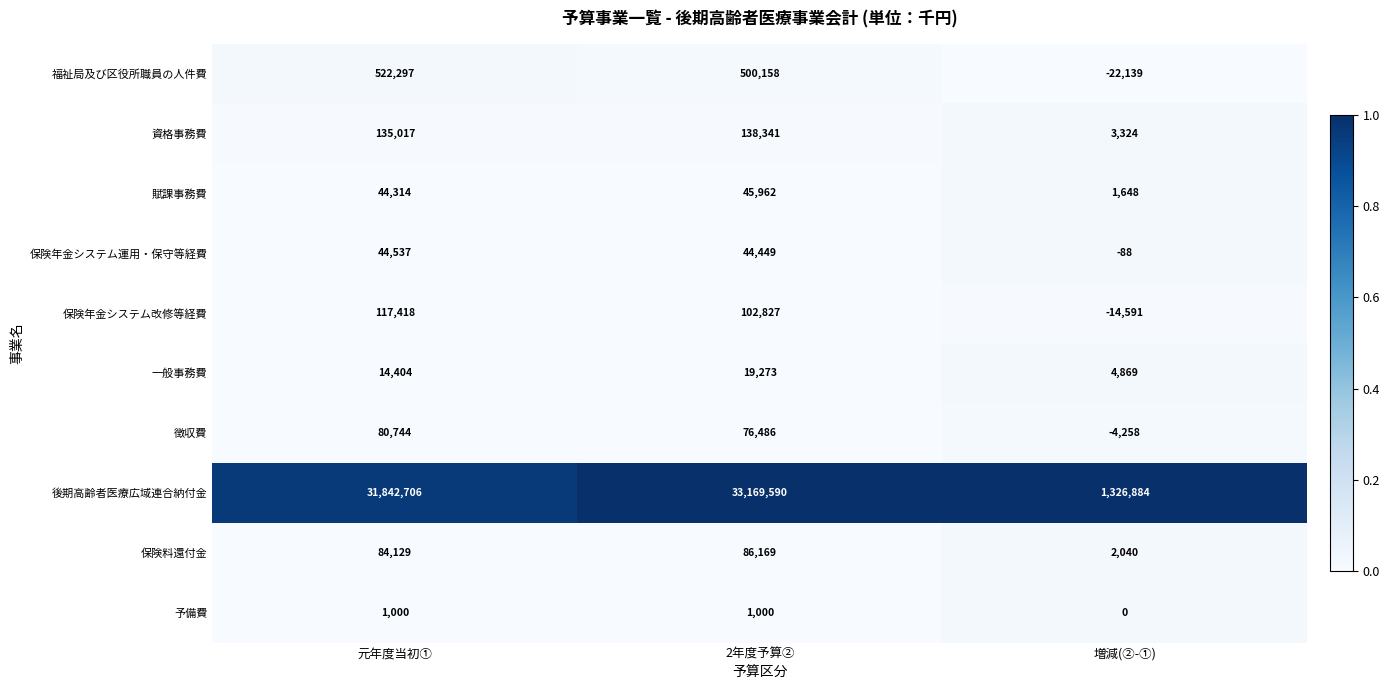

List the series in order of their peak value, lowest first.

予備費, 一般事務費, 保険年金システム運用・保守等経費, 賦課事務費, 徴収費, 保険料還付金, 保険年金システム改修等経費, 資格事務費, 福祉局及び区役所職員の人件費, 後期高齢者医療広域連合納付金